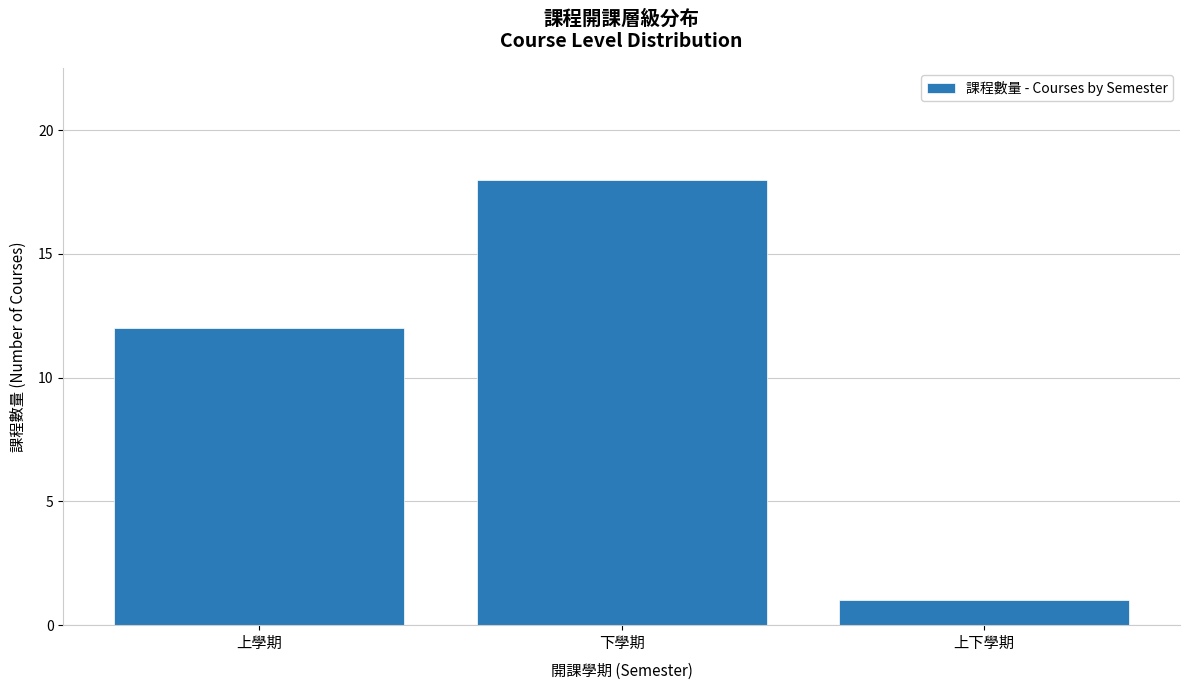

What is the ratio of the value at 上下學期 to the value at 下學期?

0.1